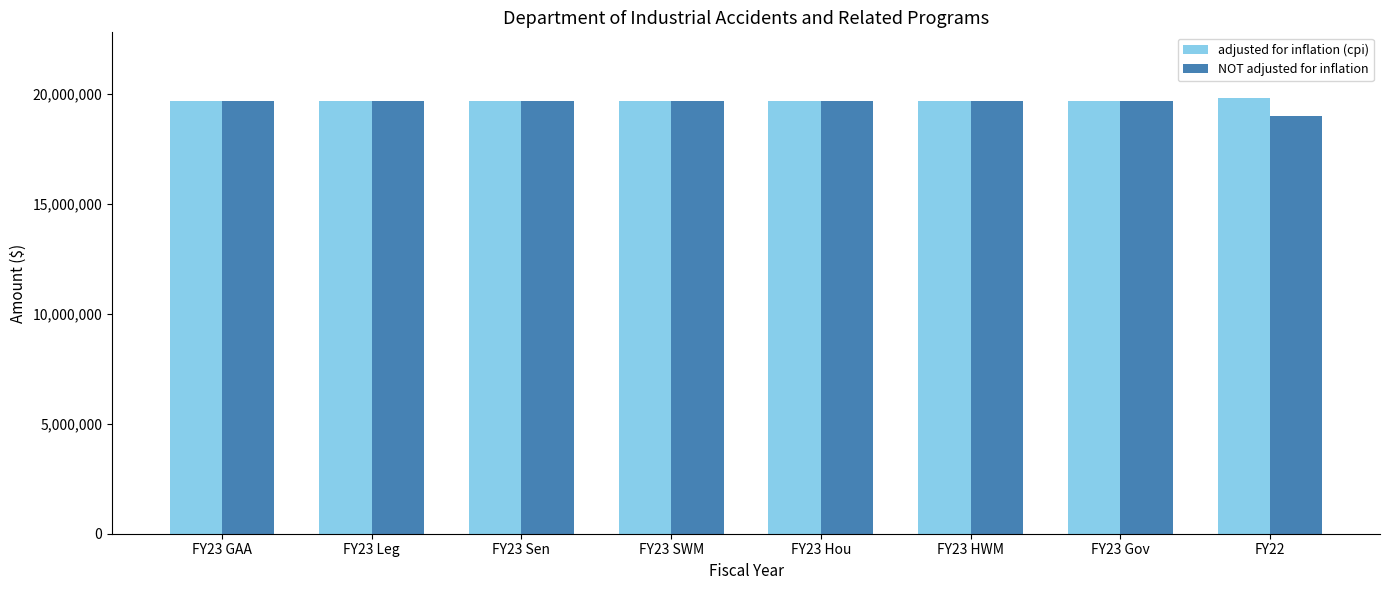

True or false: NOT adjusted for inflation has a value of 34876619 at FY23 Leg.

False